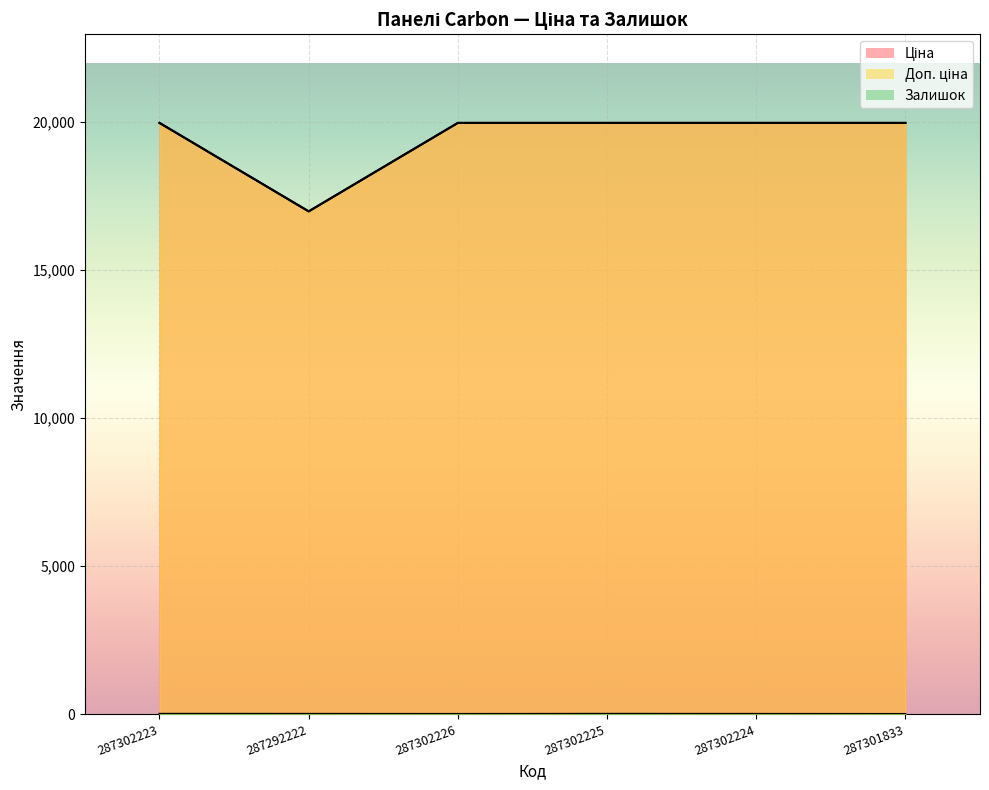

Where is the first local minimum for Залишок?

287302226